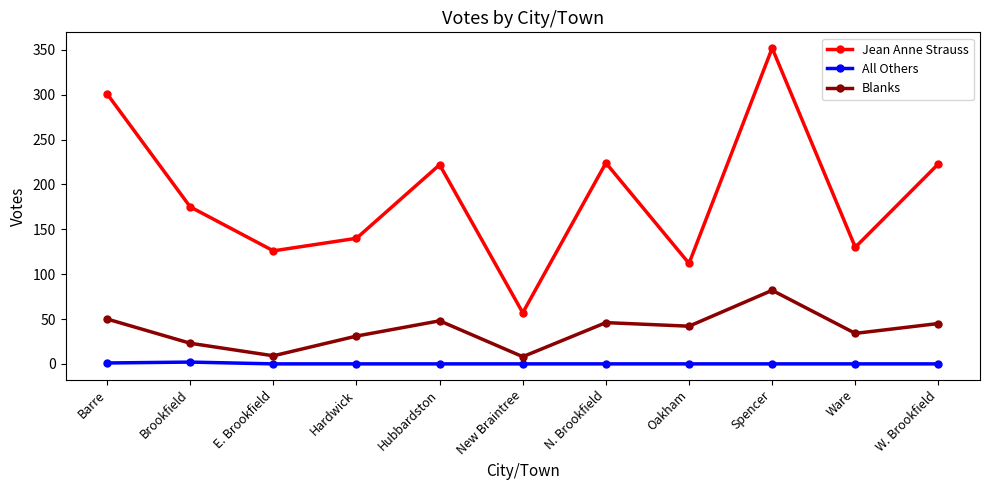

Rank the series at Oakham from lowest to highest value.

All Others, Blanks, Jean Anne Strauss